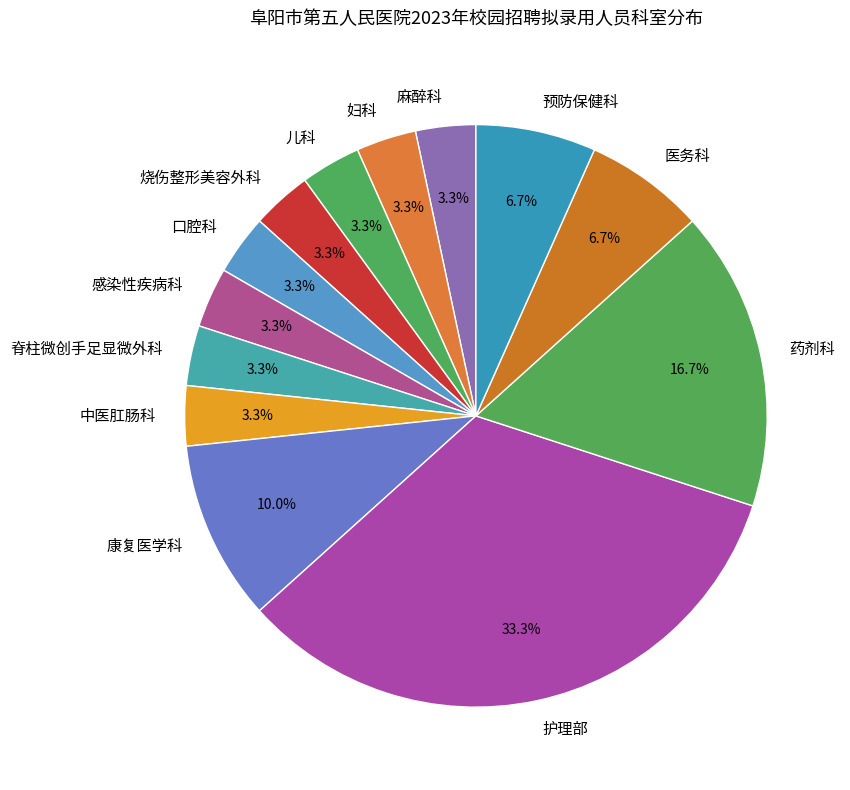

Which has a higher value, 药剂科 or 护理部?

护理部